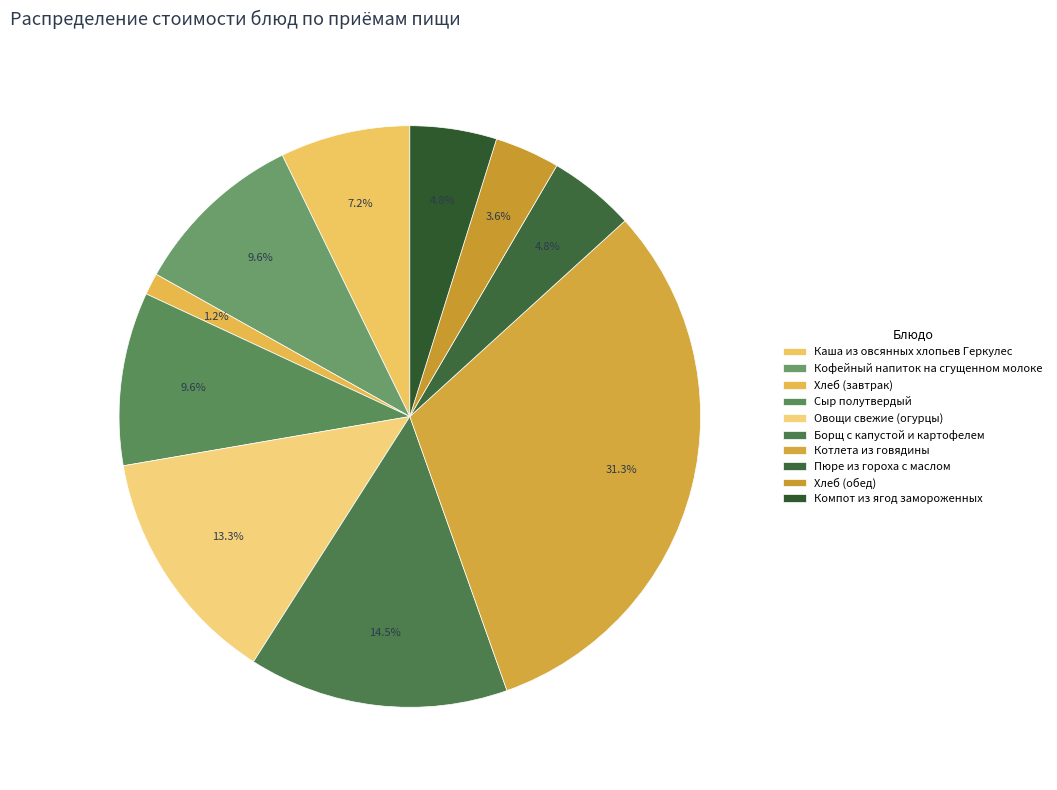

Do Хлеб (обед) and Сыр полутвердый together represent more than half of the pie?

No